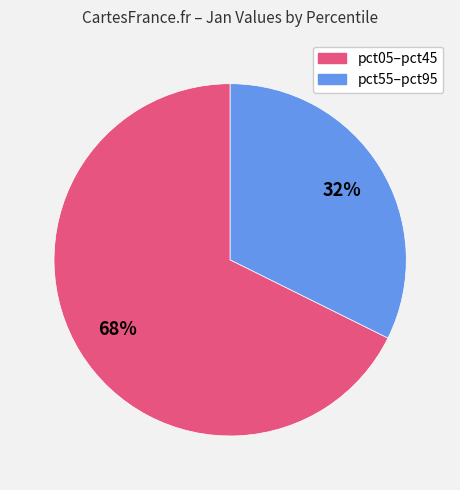

Count the number of slices in the pie.

2